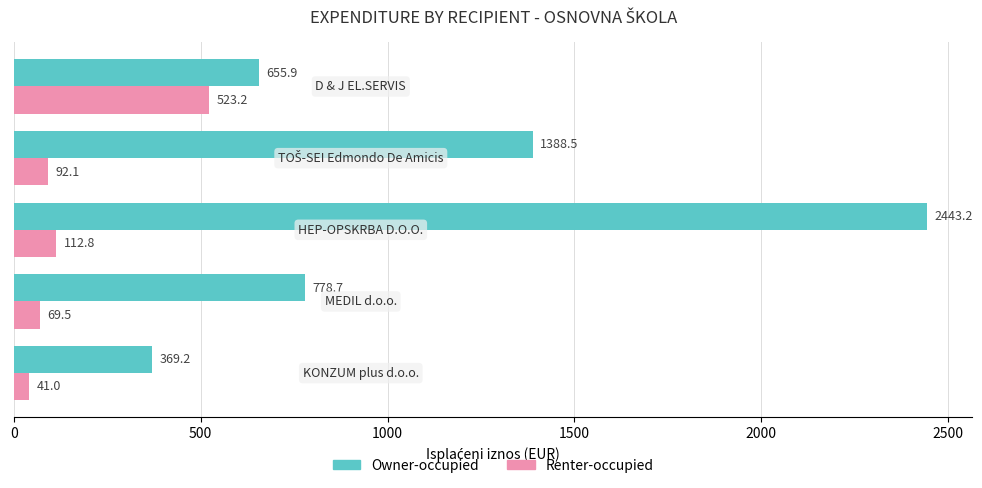

Which series has the largest total across all categories?

Owner-occupied